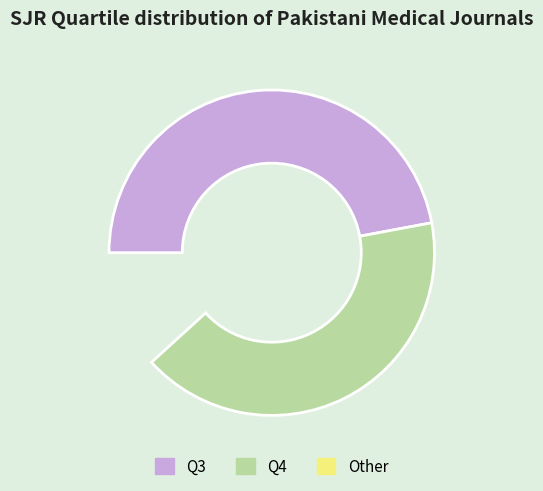

What portion of the pie excludes Q3?

52.9%